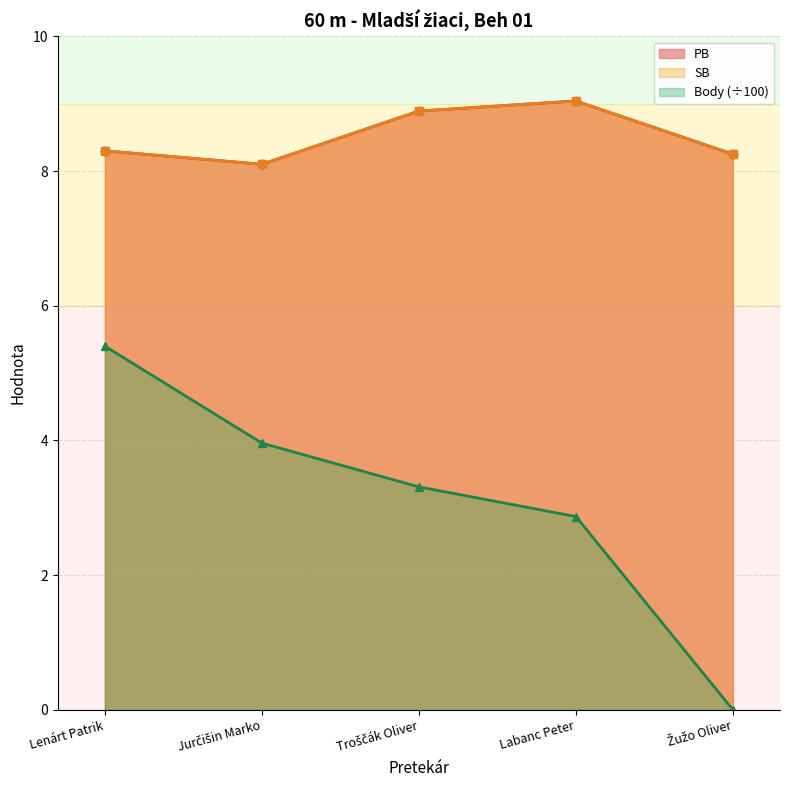

At which category does the chart reach its minimum across all series?

Žužo Oliver